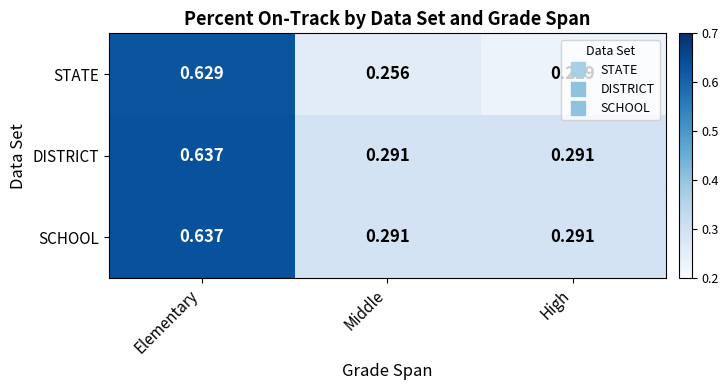

Which category has the highest value in the SCHOOL series?

Elementary